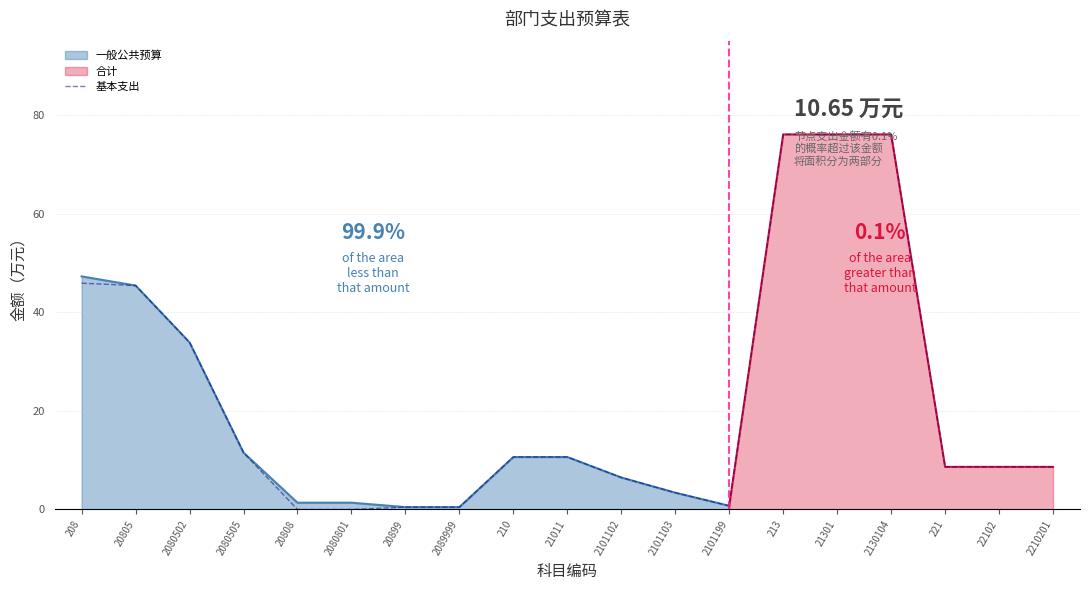

What position from the right is 210?

11